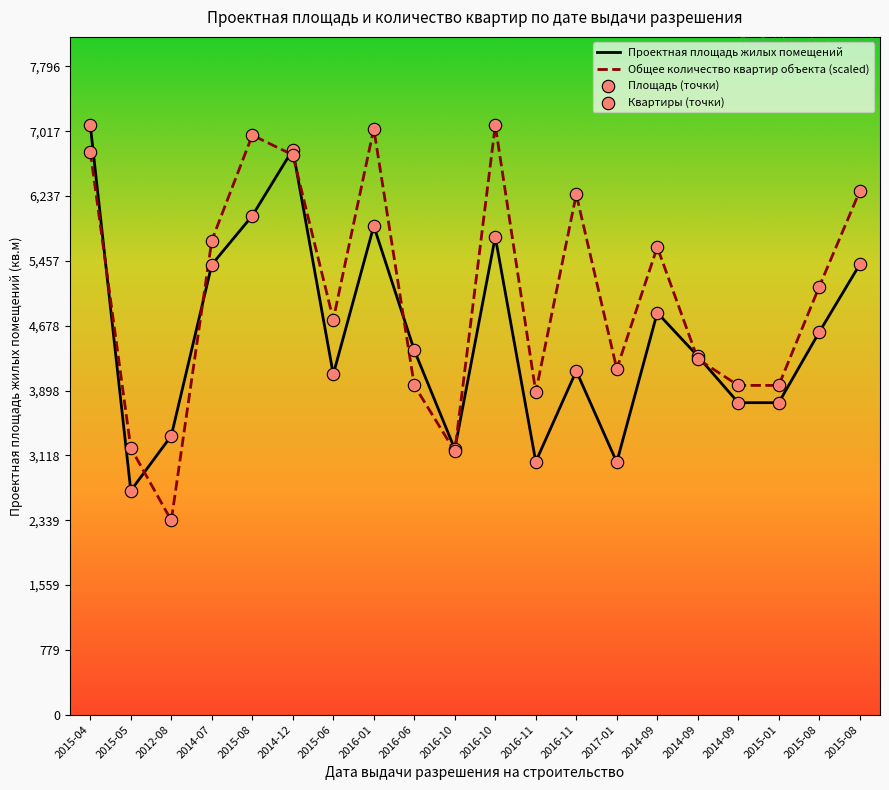

Which series has the largest total across all categories?

Общее количество квартир объекта (scaled)